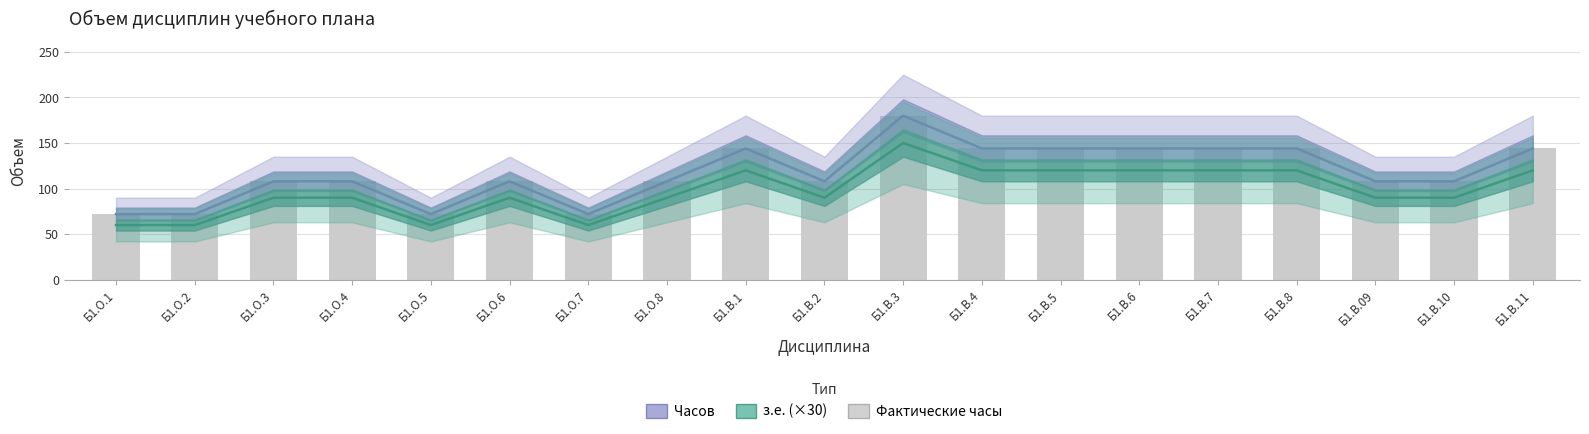

What is the difference between the maximum and second lowest values in the Часов series?

108